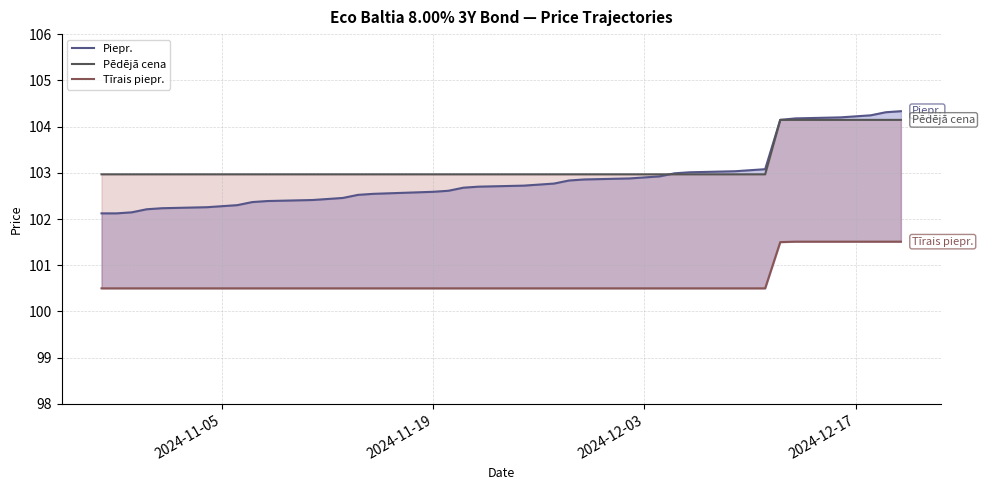

Reading left to right, list all the values displayed in this chart.

Piepr.: 102.1	102.1	102.1	102.2	102.2	102.3	102.3	102.3	102.4	102.4	102.4	102.4	102.5	102.5	102.5	102.6	102.6	102.7	102.7	102.7	102.7	102.8	102.8	102.9	102.9	102.9	102.9	103.0	103.0	103.0	103.1	103.1	104.1	104.2	104.2	104.2	104.2	104.3	104.3
Pēdējā cena: 103.0	103.0	103.0	103.0	103.0	103.0	103.0	103.0	103.0	103.0	103.0	103.0	103.0	103.0	103.0	103.0	103.0	103.0	103.0	103.0	103.0	103.0	103.0	103.0	103.0	103.0	103.0	103.0	103.0	103.0	103.0	103.0	104.1	104.1	104.1	104.1	104.1	104.1	104.1
Tīrais piepr.: 100.5	100.5	100.5	100.5	100.5	100.5	100.5	100.5	100.5	100.5	100.5	100.5	100.5	100.5	100.5	100.5	100.5	100.5	100.5	100.5	100.5	100.5	100.5	100.5	100.5	100.5	100.5	100.5	100.5	100.5	100.5	100.5	101.5	101.5	101.5	101.5	101.5	101.5	101.5